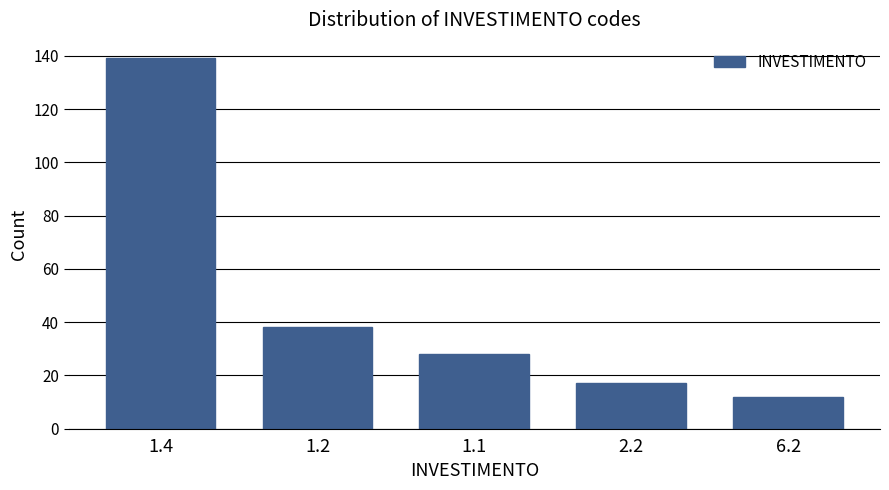

Reading left to right, extract all data points from this chart.

139	38	28	17	12